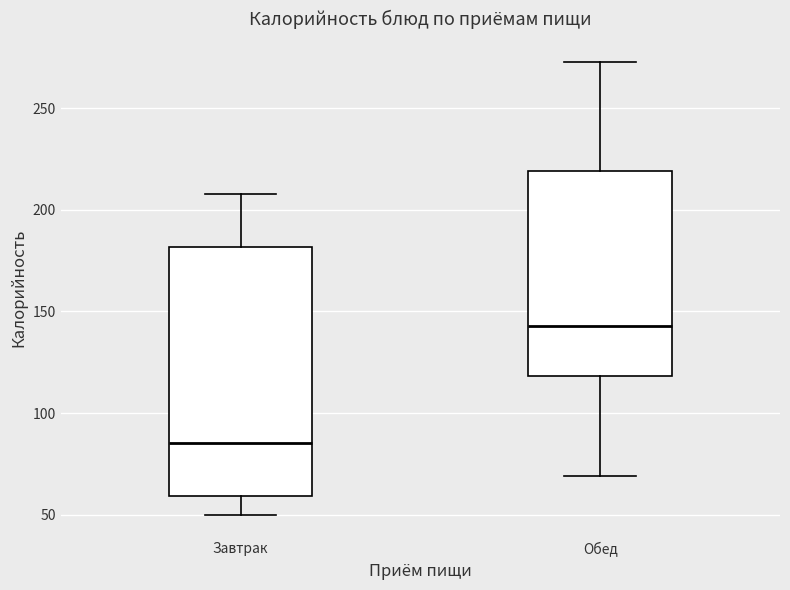

Where is the lower edge of the box for Обед on the y-axis? The values are not printed on the chart, so give them approximately, as read against the axis.

120